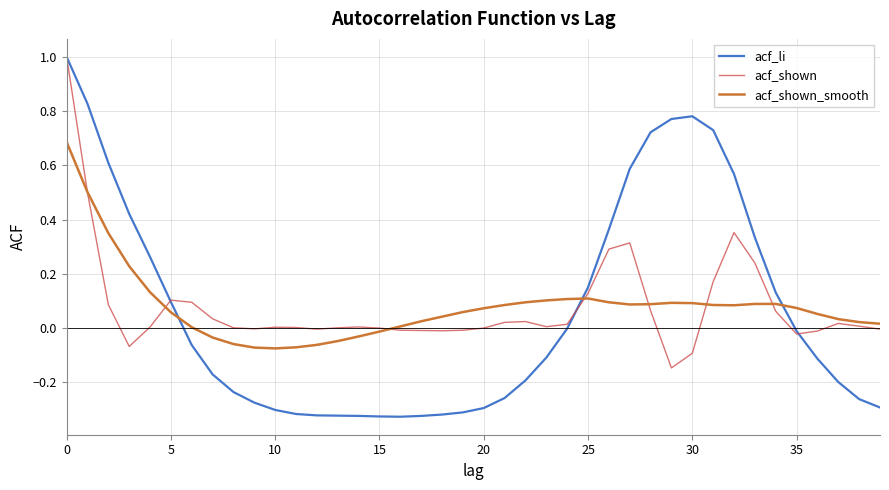

Which series has the widest spread of values?

acf_li